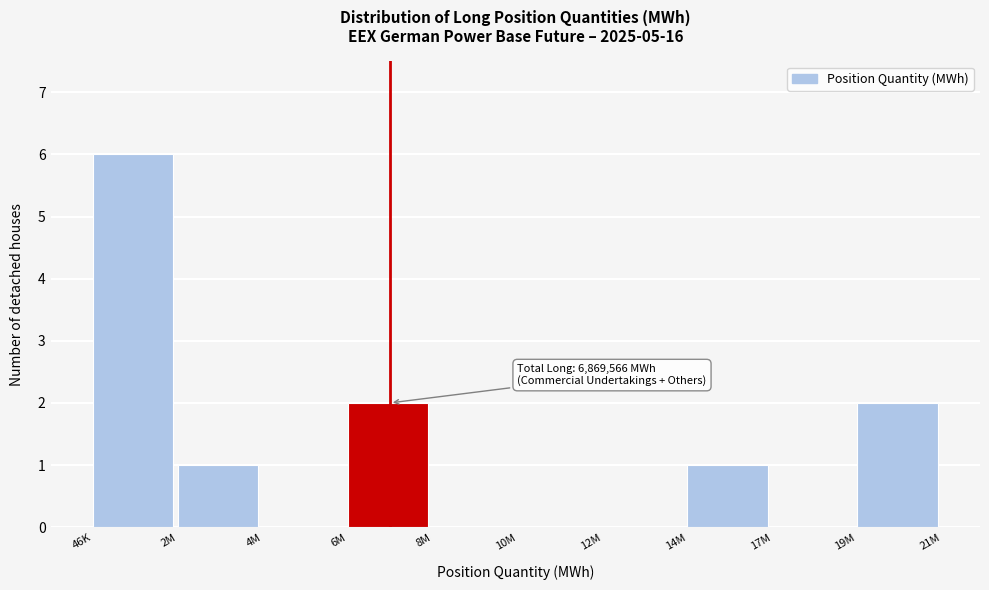

Reading left to right, what are all the values shown in this chart?

46K=6	2M=1	4M=0	6M=2	8M=0	10M=0	12M=0	14M=1	17M=0	19M=2